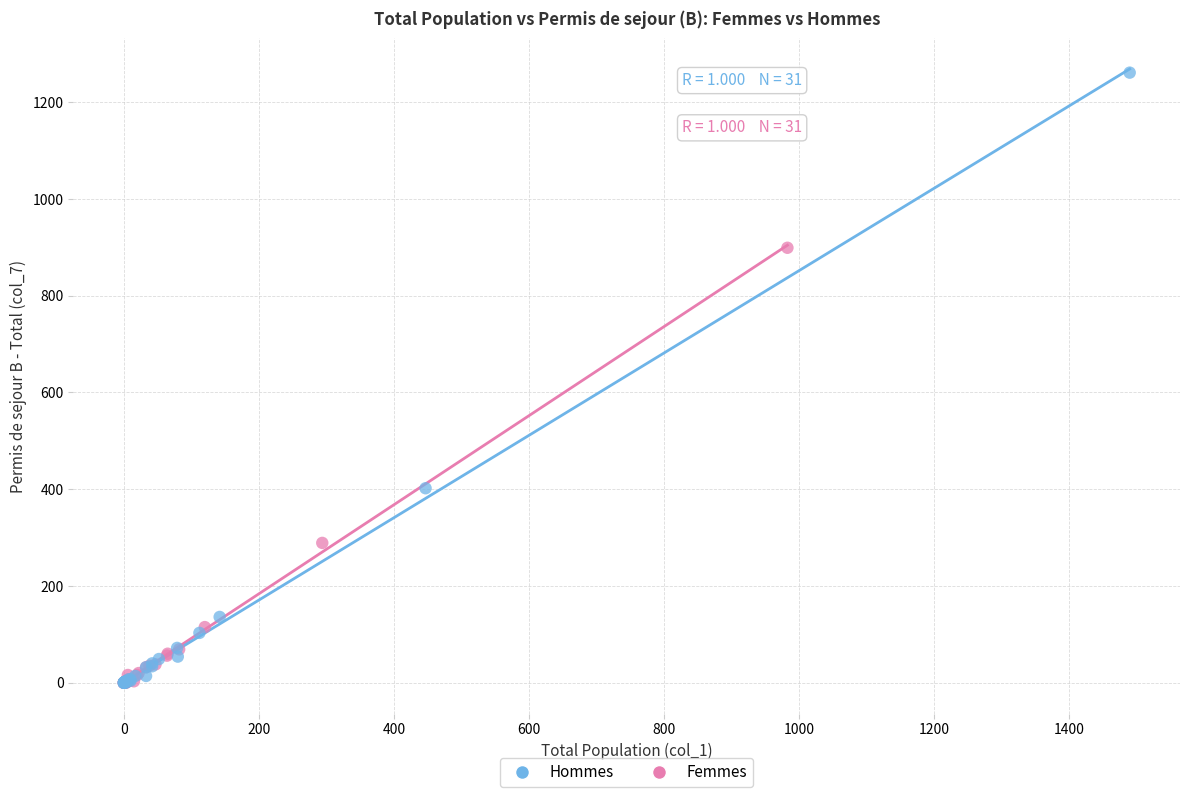

Which series contains the highest Y value?

Hommes